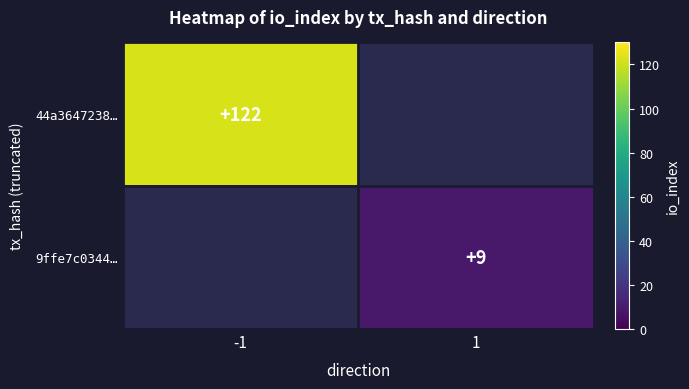

The 44a3647238… series shows 161 at -1. True or false?

False